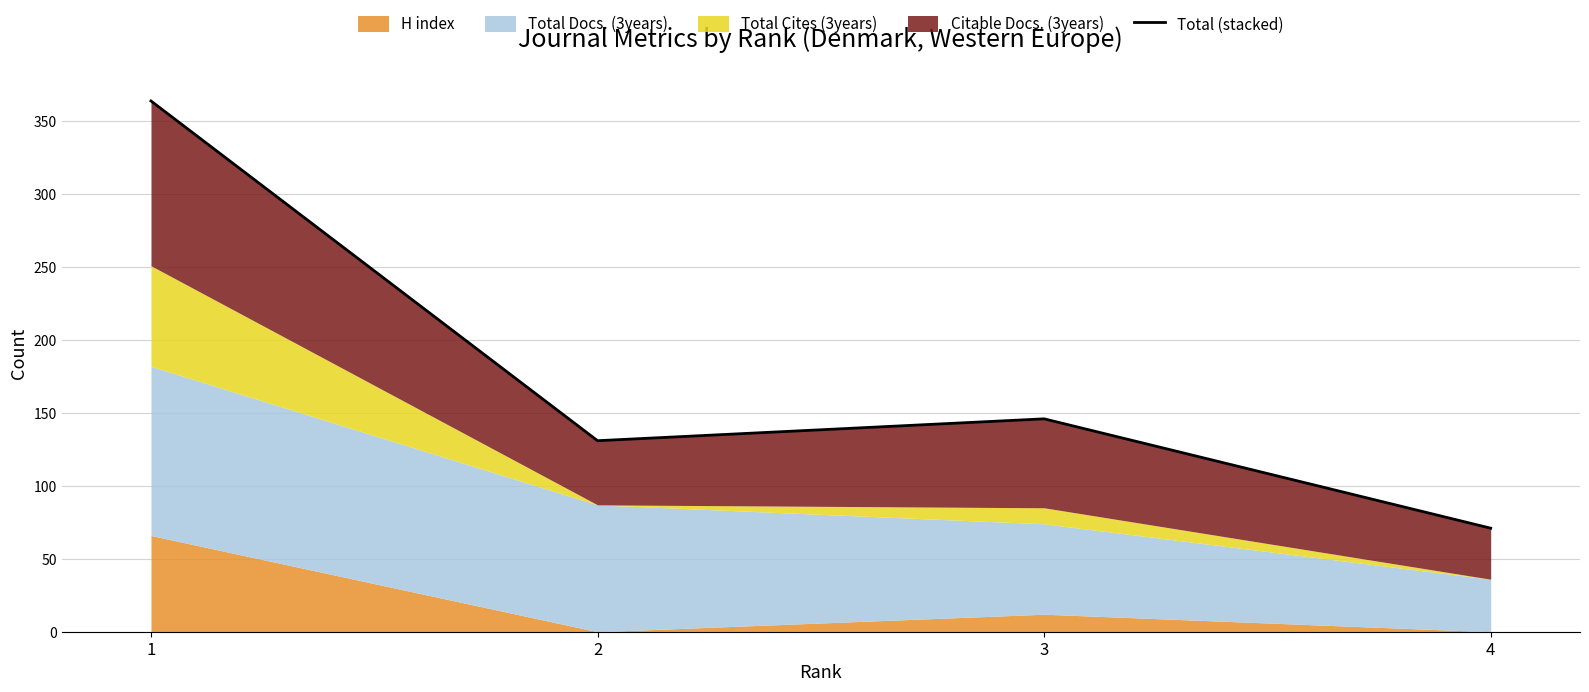

What is the sum of the values at 4 and 1?

435